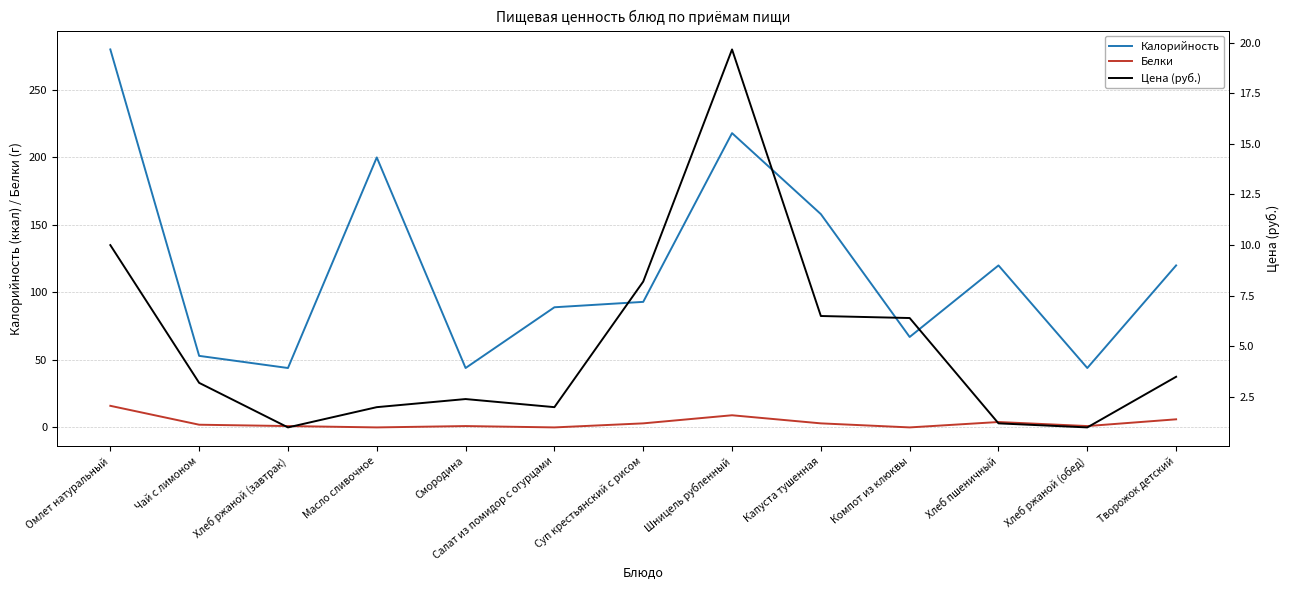

What is the difference between the highest and lowest values at Капуста тушенная?

155.0